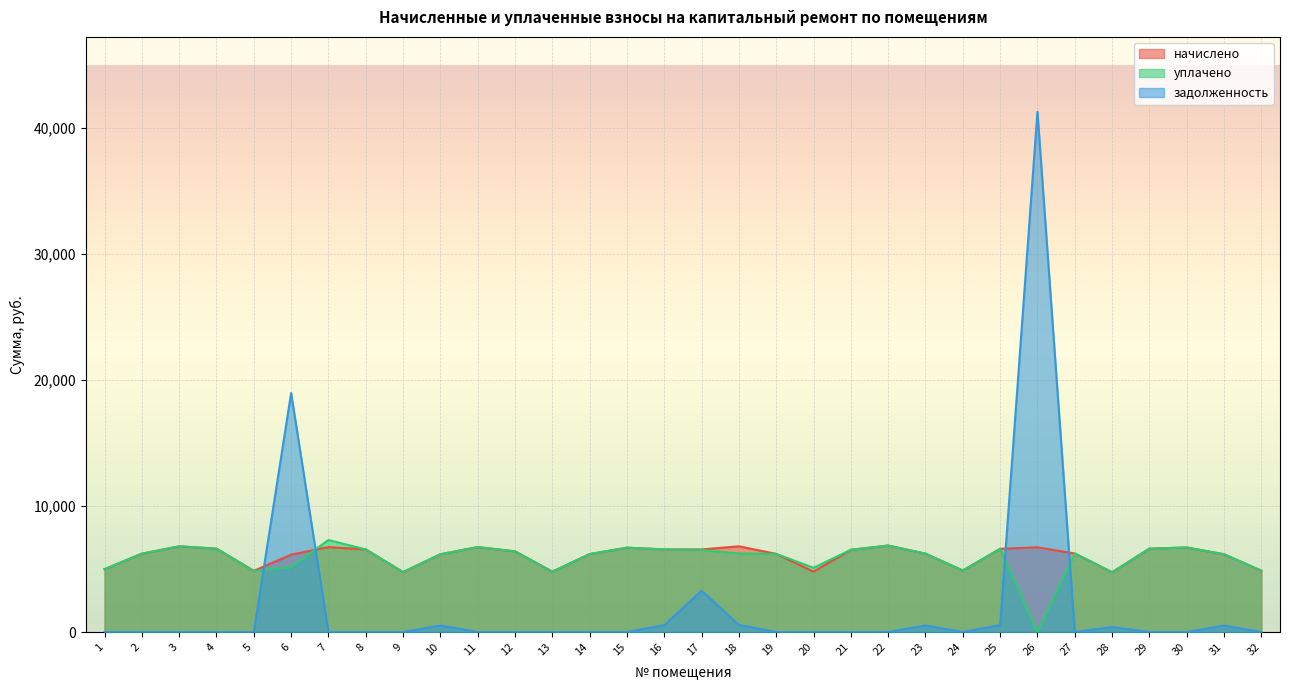

Which series changed the most between 12 and 17?

задолженность